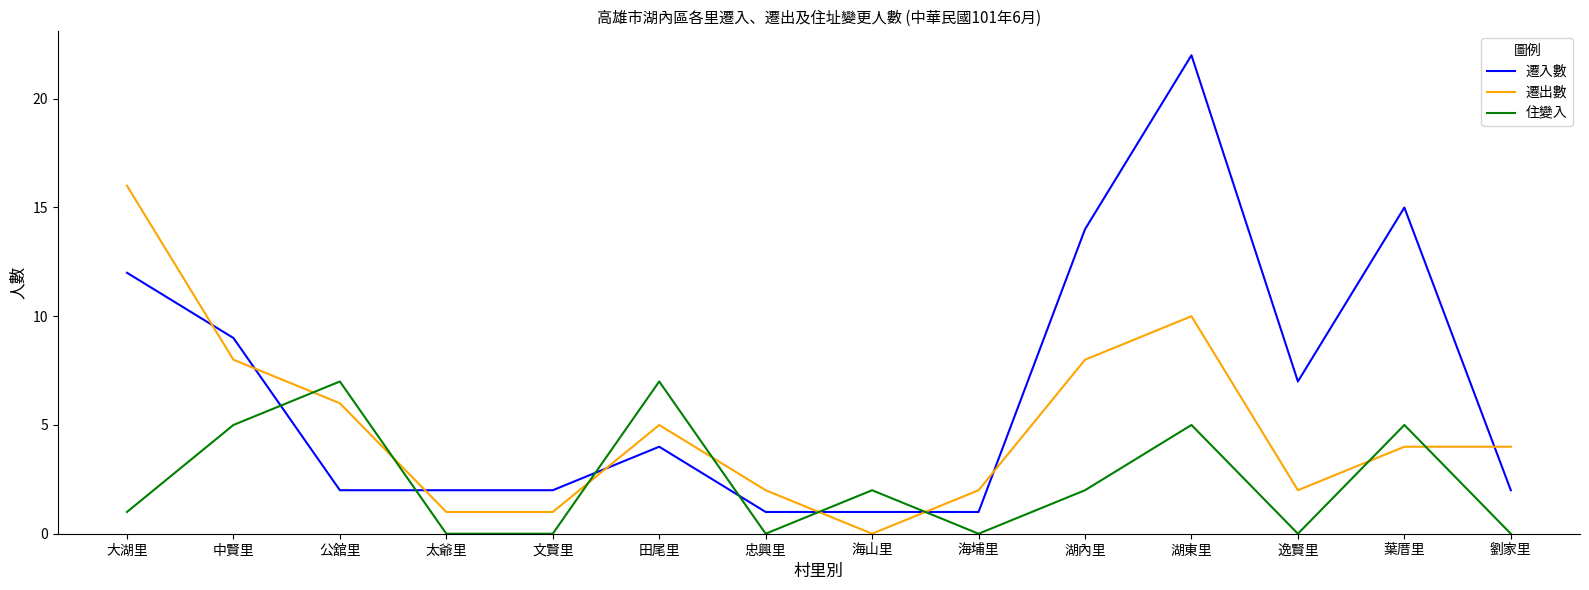

Between 公舘里 and 海埔里, which series saw the biggest shift?

住變入